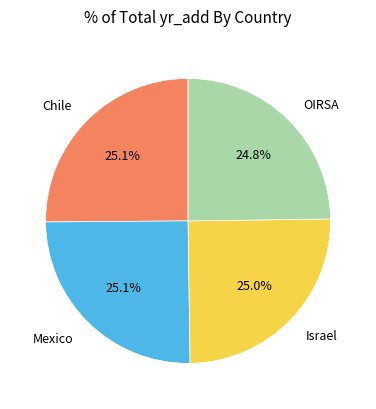

Is there a majority slice in this chart?

No